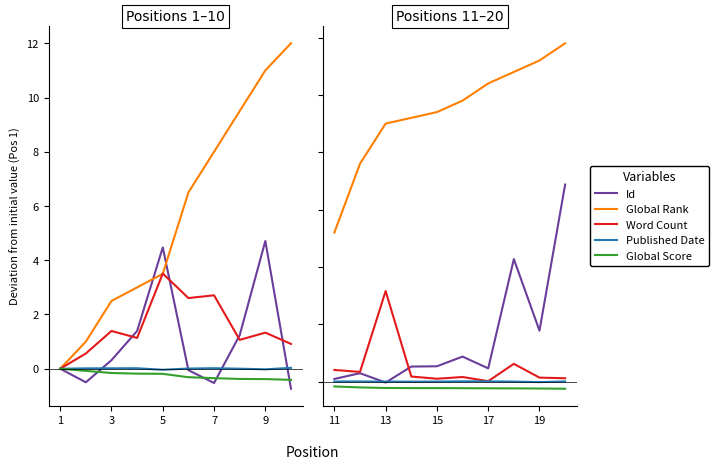

True or false: Word Count and Global Rank cross at least once.

False